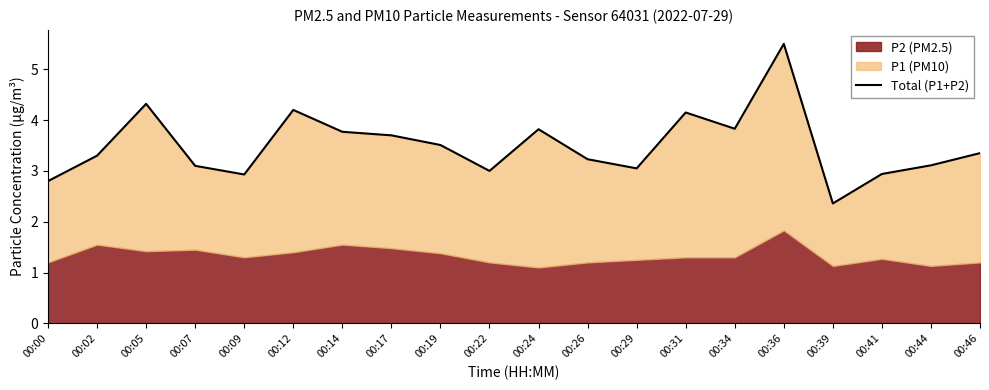

How many interior local peaks (higher than both neighbors) does the data have?

5